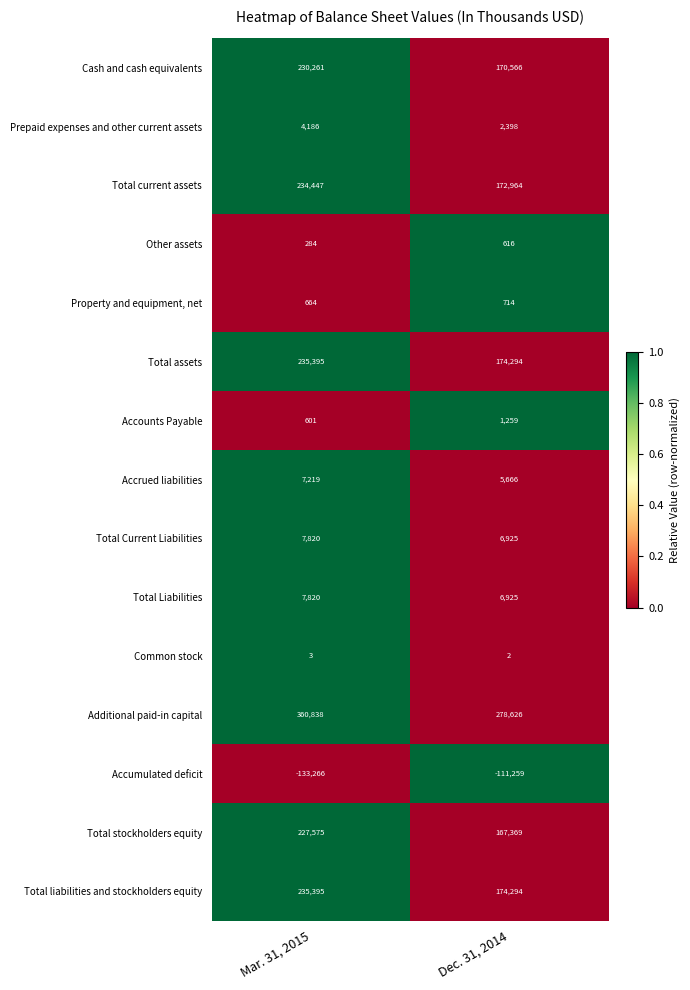

List the labels in order of Total current assets value, largest first.

Mar. 31, 2015, Dec. 31, 2014